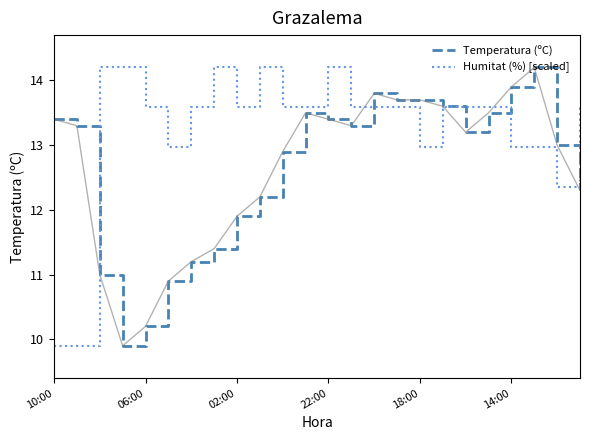

Which series has the largest total across all categories?

Humitat (%) [scaled]